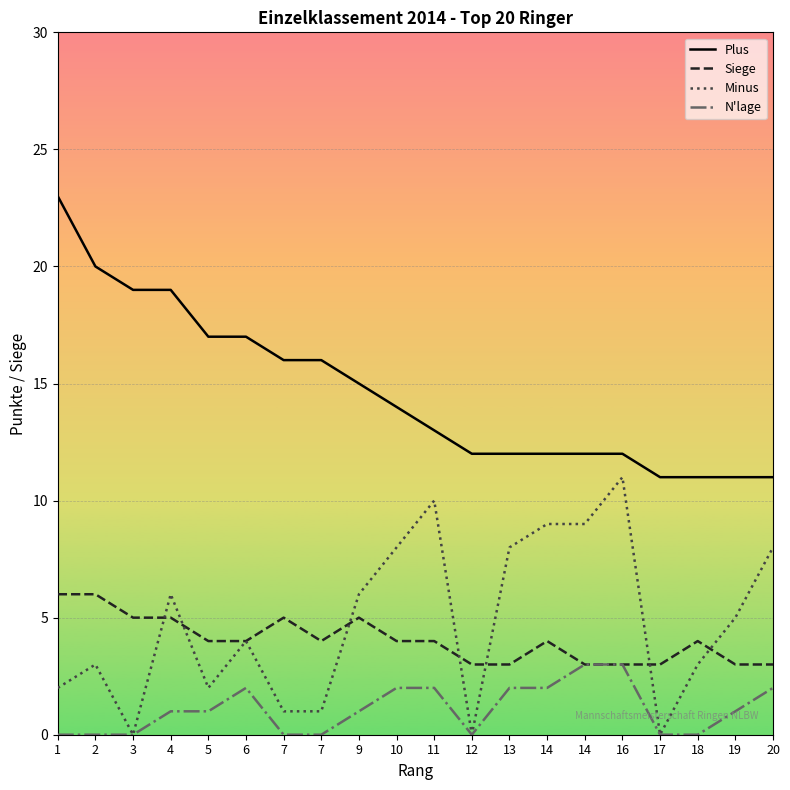

True or false: Siege and N'lage cross at least once.

False